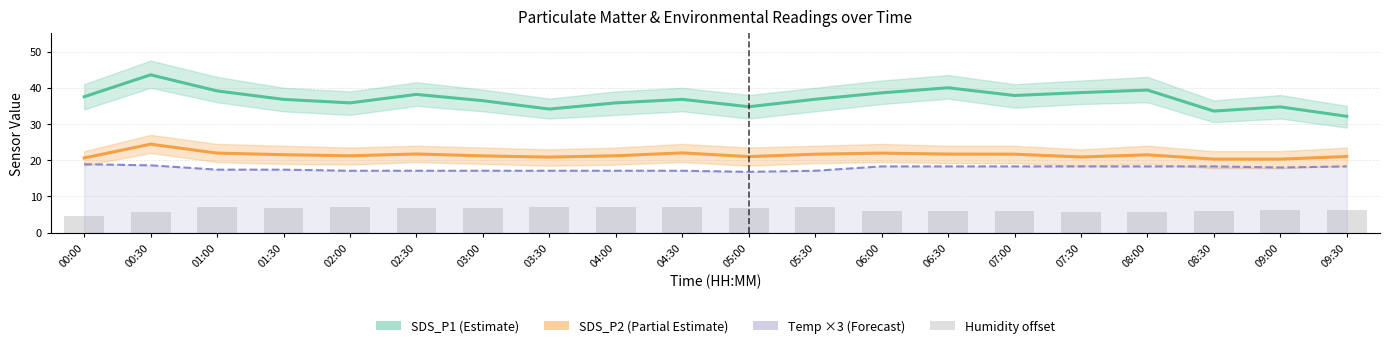

The SDS_P1 (Estimate) series shows 13.1 at 05:00. True or false?

False